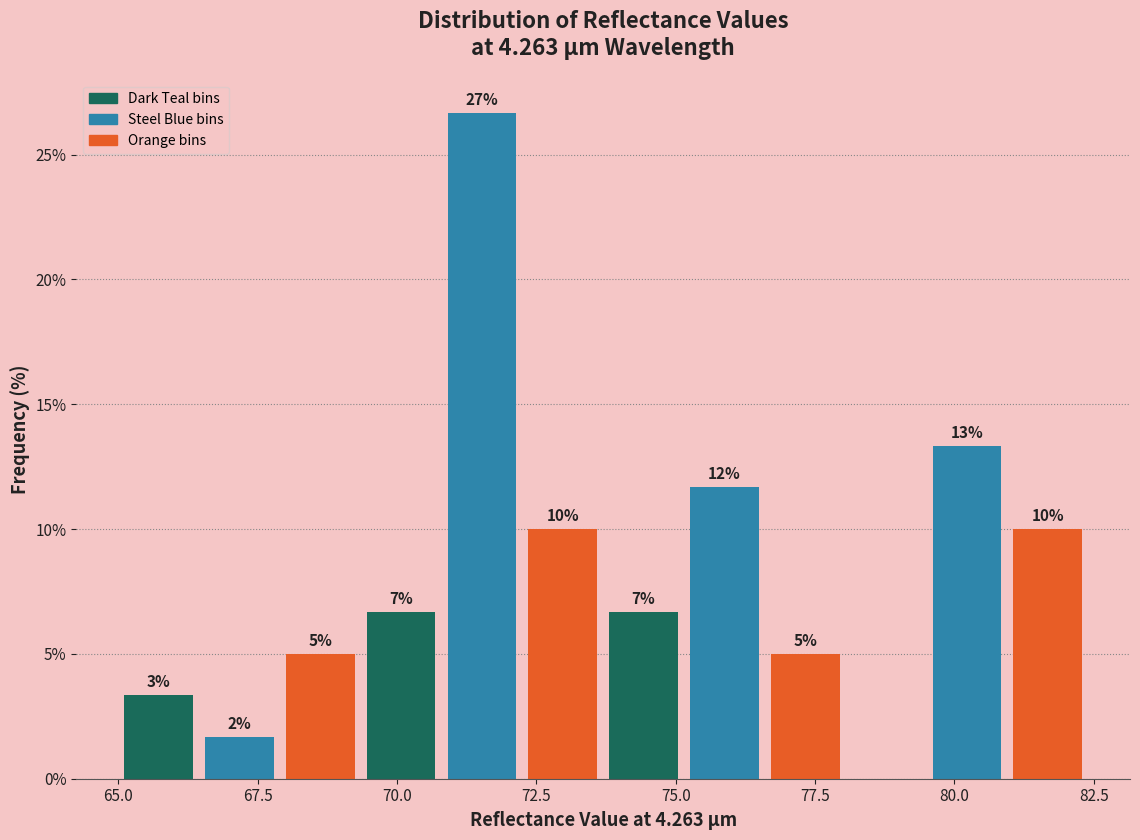

Read against the x-axis, roughly where is the centre of the tallest bar?

71.5